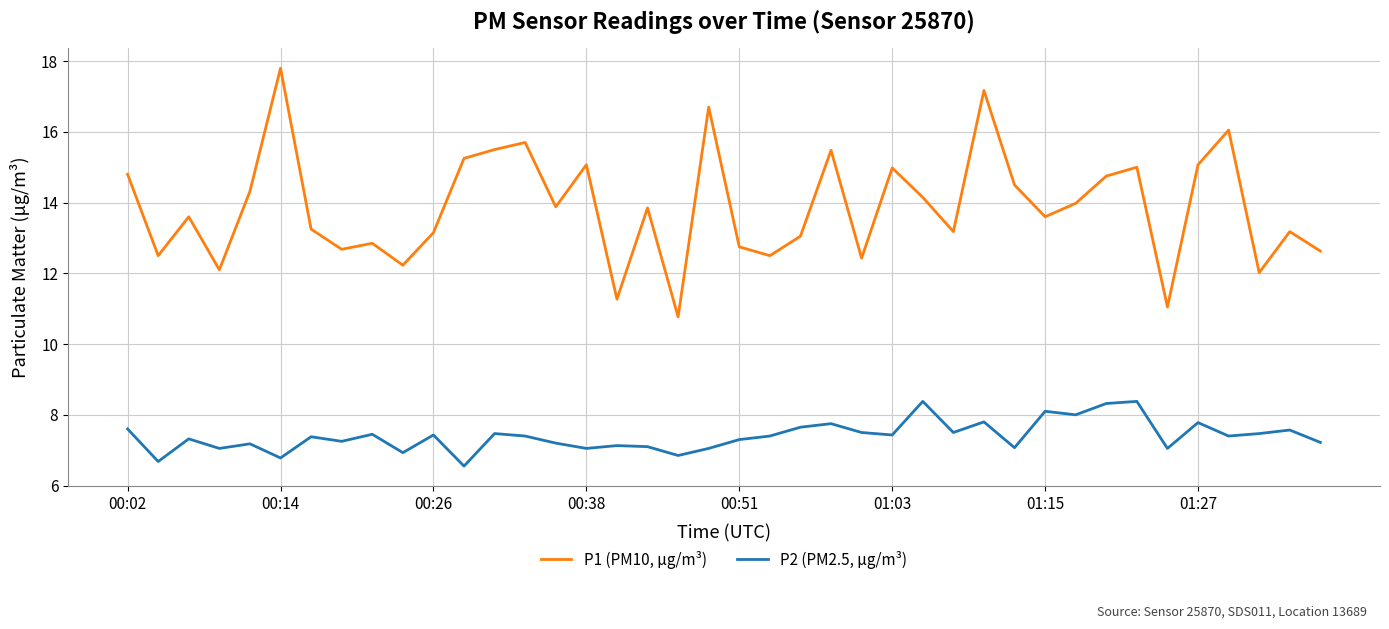

In P2 (PM2.5, μg/m³), how many points are lower than both neighbors (excluding endpoints)?

14